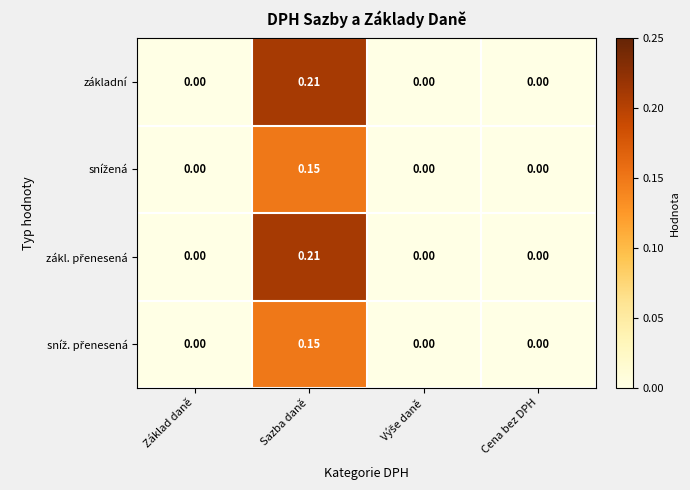

At which category is the sum across all series the highest?

Sazba daně